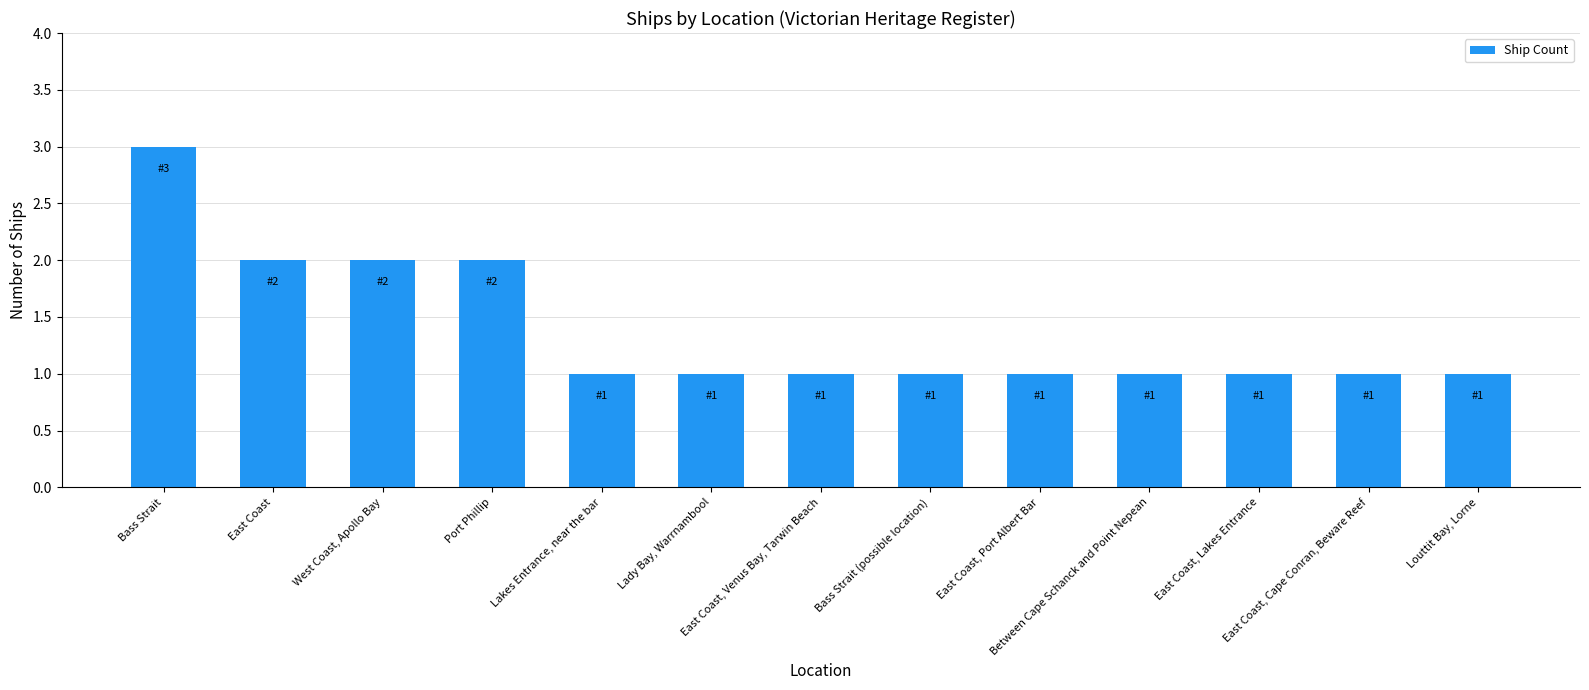

What is the difference between the second highest and second lowest values?

1